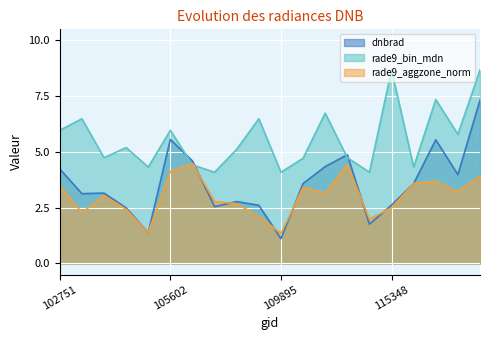

At which category does dnbrad reach its first local valley?

103356